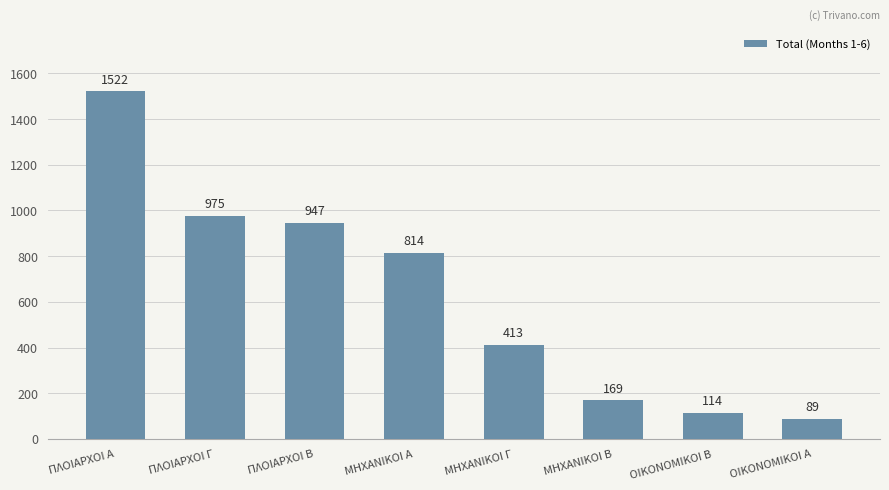

How many values are below 814?

4